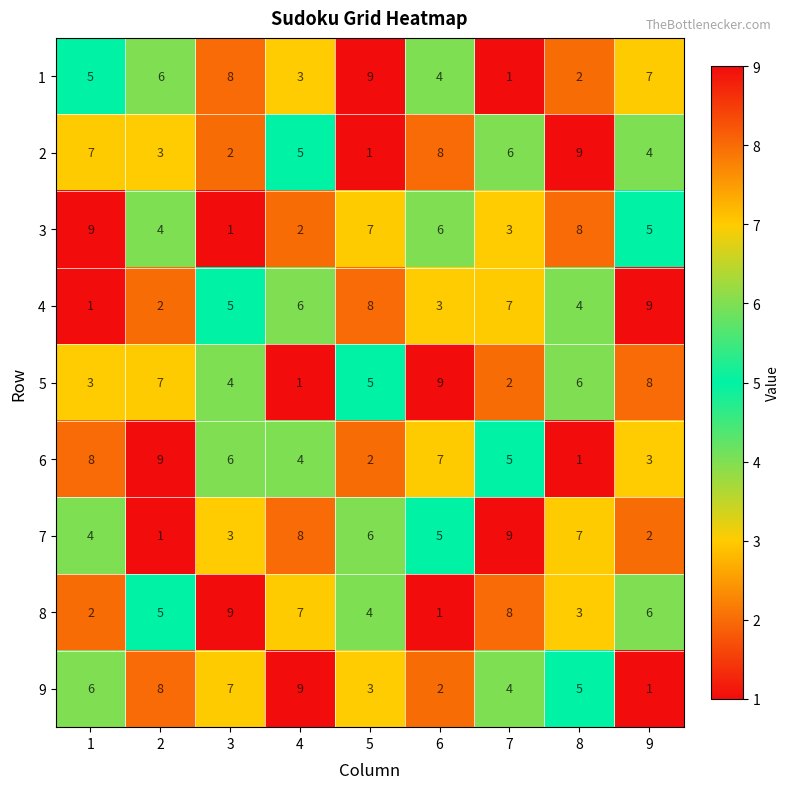

Rank the series at 4 from lowest to highest value.

5, 3, 1, 6, 2, 4, 8, 7, 9